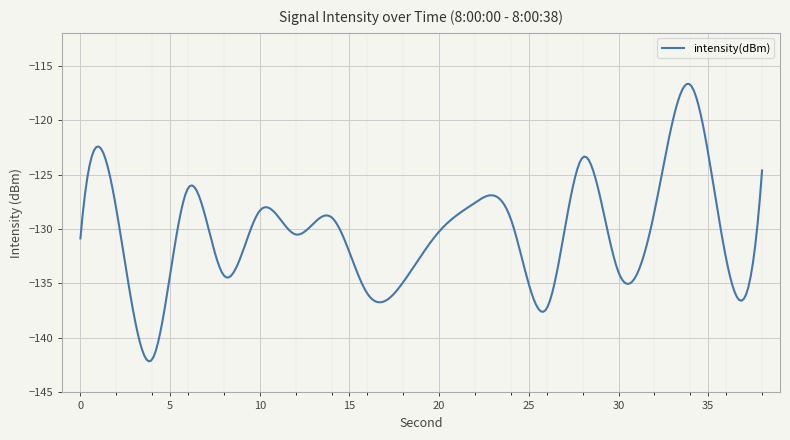

What is the minimum value shown in the chart?

-142.1